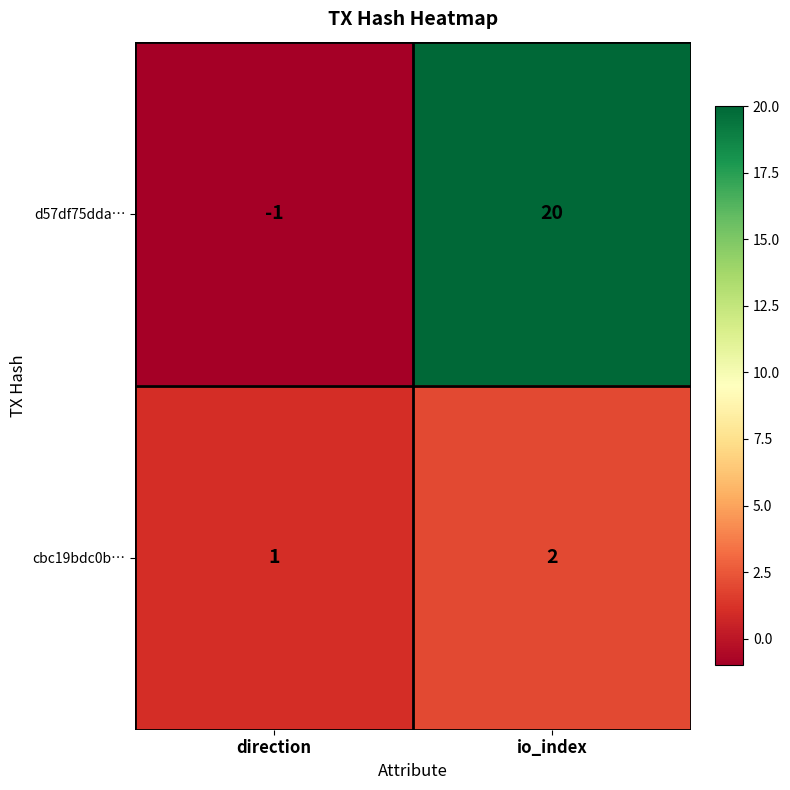

Reading left to right, what are all the values shown in this chart?

d57df75dda…: -1	20
cbc19bdc0b…: 1	2